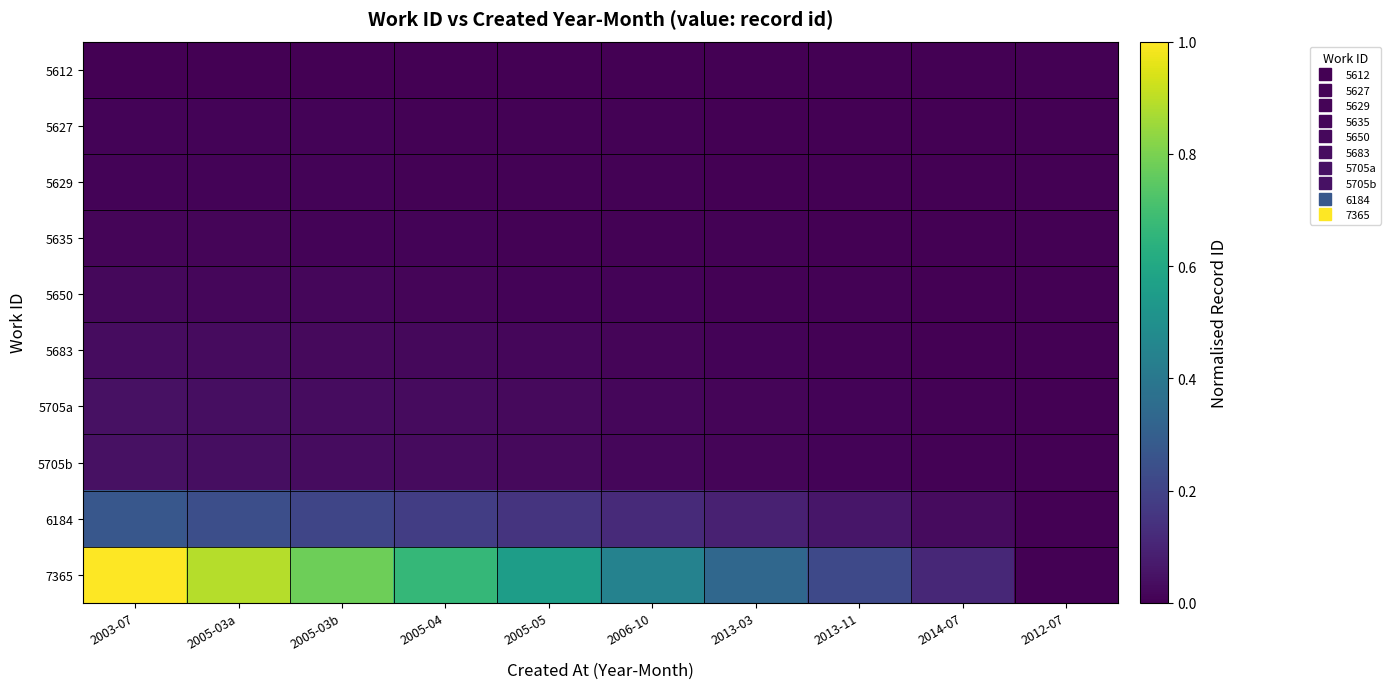

Count the number of categories in the chart.

10